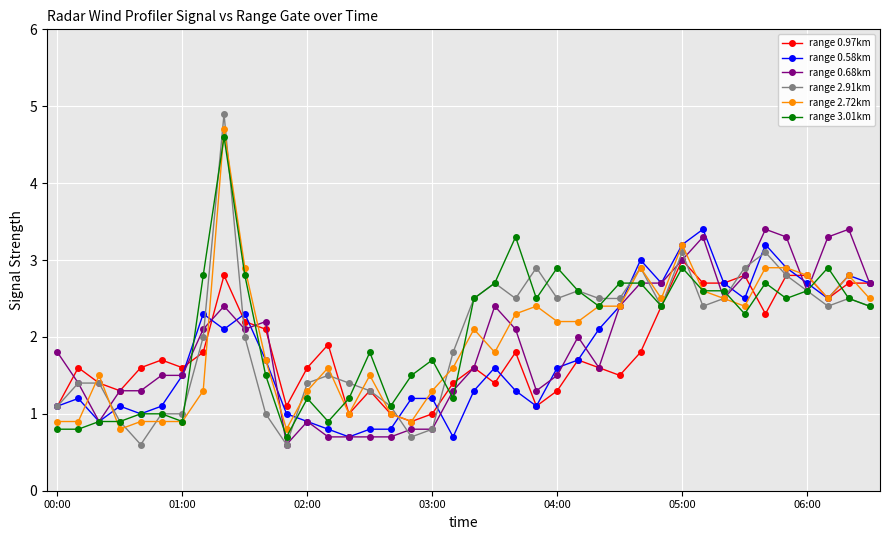

Which series has the largest range (max minus min)?

range 2.91km